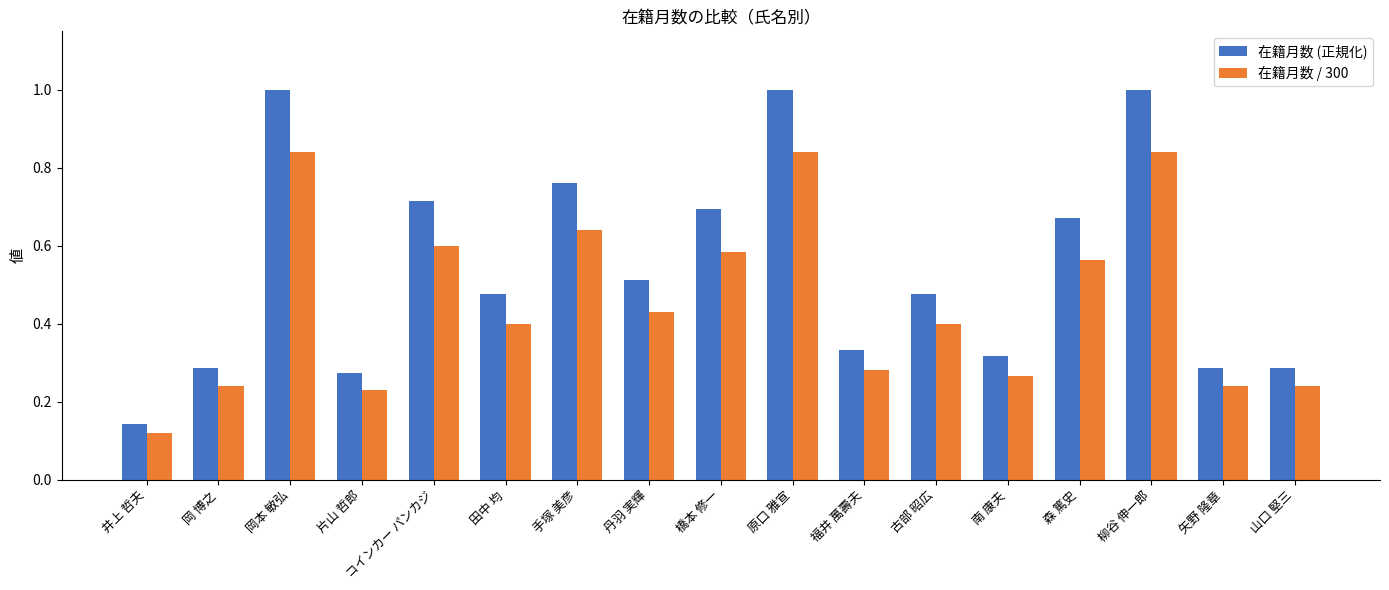

What is the sum of all 在籍月数 / 300 values?

7.8